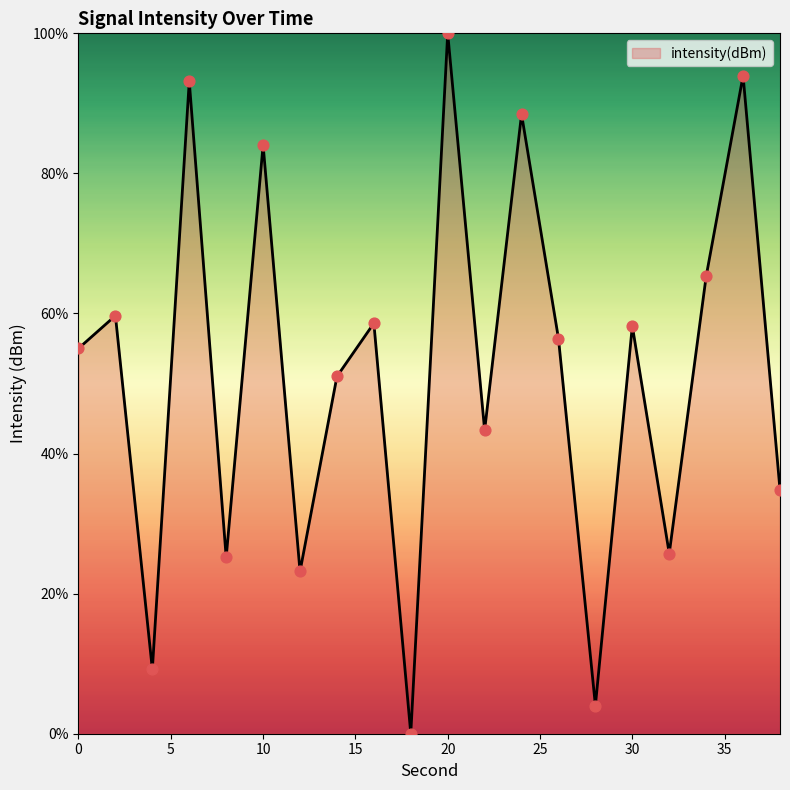

What is the difference between the maximum and minimum values?

100.0